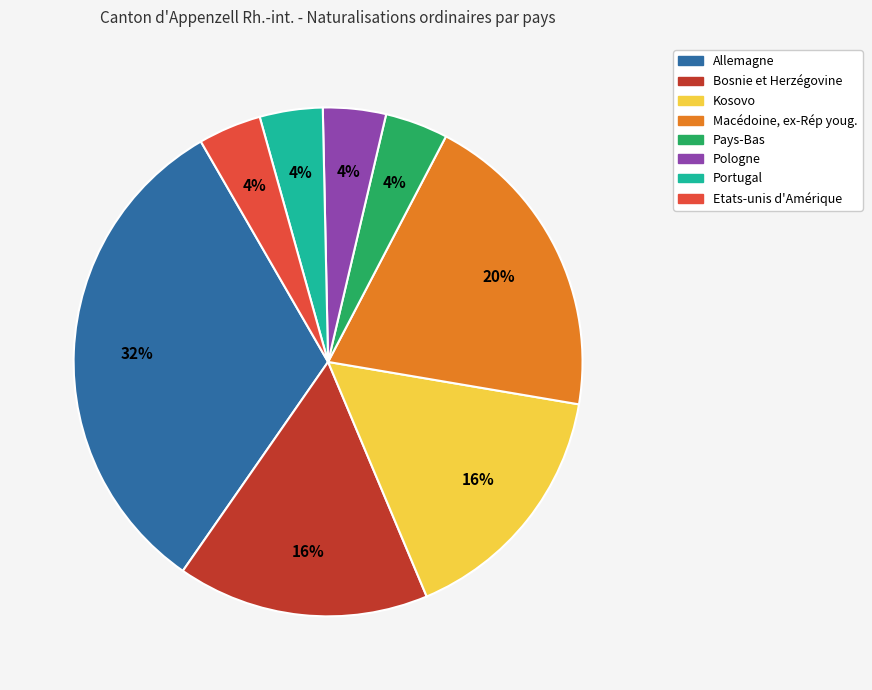

How many slices are in this pie chart?

8